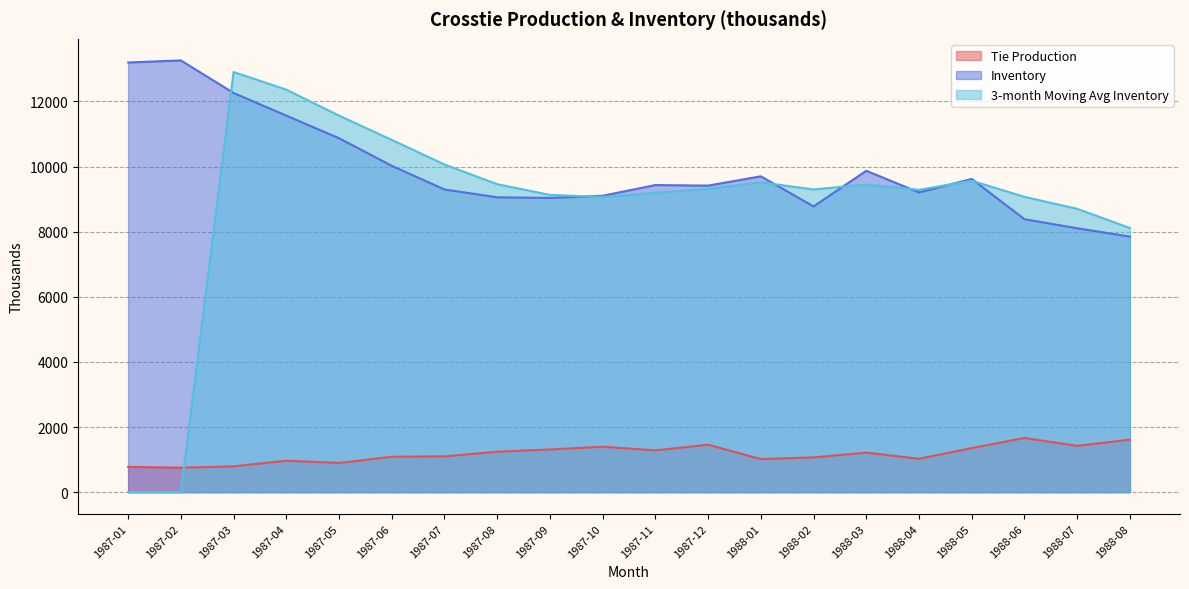

Reading right to left, what are all the values shown in this chart?

Tie Production: 1988-08=1611.0	1988-07=1423.0	1988-06=1664.0	1988-05=1354.0	1988-04=1025.0	1988-03=1215.0	1988-02=1067.0	1988-01=1015.0	1987-12=1457.0	1987-11=1284.0	1987-10=1395.0	1987-09=1311.0	1987-08=1243.0	1987-07=1099.0	1987-06=1087.0	1987-05=897.0	1987-04=966.0	1987-03=792.0	1987-02=752.0	1987-01=776.0
Inventory: 1988-08=7848.0	1988-07=8104.0	1988-06=8382.0	1988-05=9619.0	1988-04=9205.0	1988-03=9870.0	1988-02=8775.0	1988-01=9699.0	1987-12=9414.0	1987-11=9431.0	1987-10=9102.0	1987-09=9036.0	1987-08=9055.0	1987-07=9295.0	1987-06=10022.0	1987-05=10869.0	1987-04=11564.0	1987-03=12259.0	1987-02=13258.0	1987-01=13195.0
3-month Moving Avg Inventory: 1988-08=8111.3	1988-07=8701.7	1988-06=9068.7	1988-05=9564.7	1988-04=9283.3	1988-03=9448.0	1988-02=9296.0	1988-01=9514.7	1987-12=9315.7	1987-11=9189.7	1987-10=9064.3	1987-09=9128.7	1987-08=9457.3	1987-07=10062.0	1987-06=10818.3	1987-05=11564.0	1987-04=12360.3	1987-03=12904.0	1987-02=0.0	1987-01=0.0